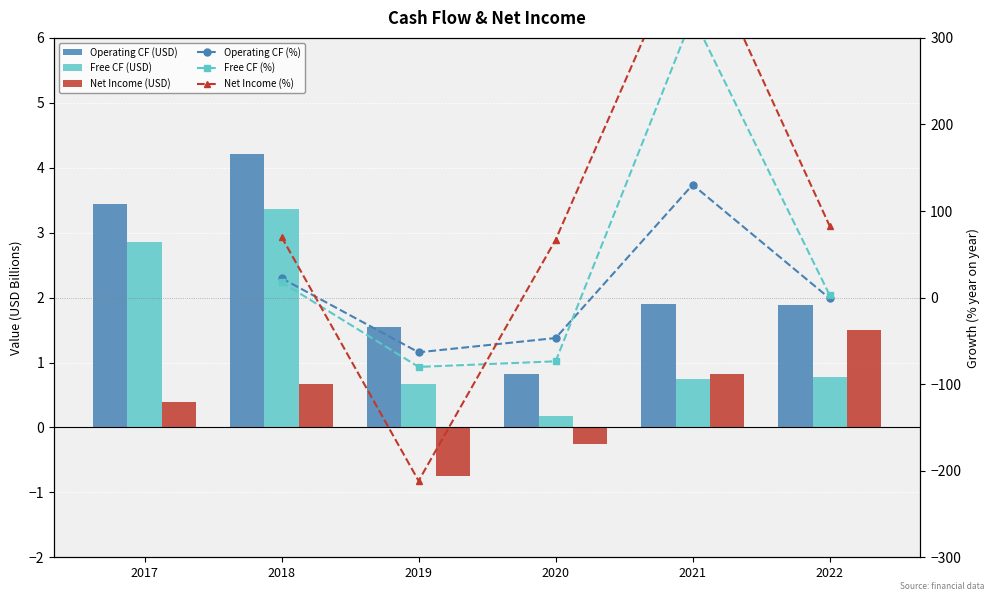

How many data points in Operating Cash Flow are less than 1?

1